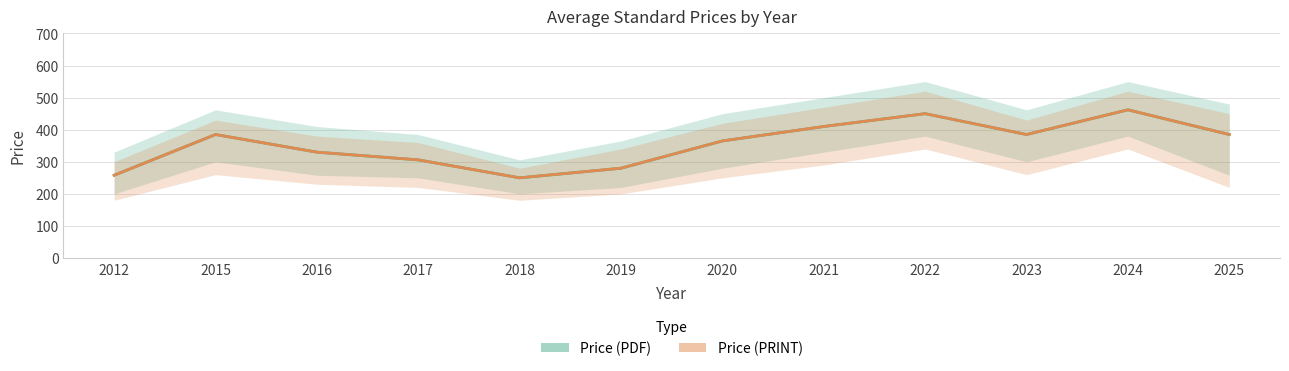

What is the total value across all series at 2016?

660